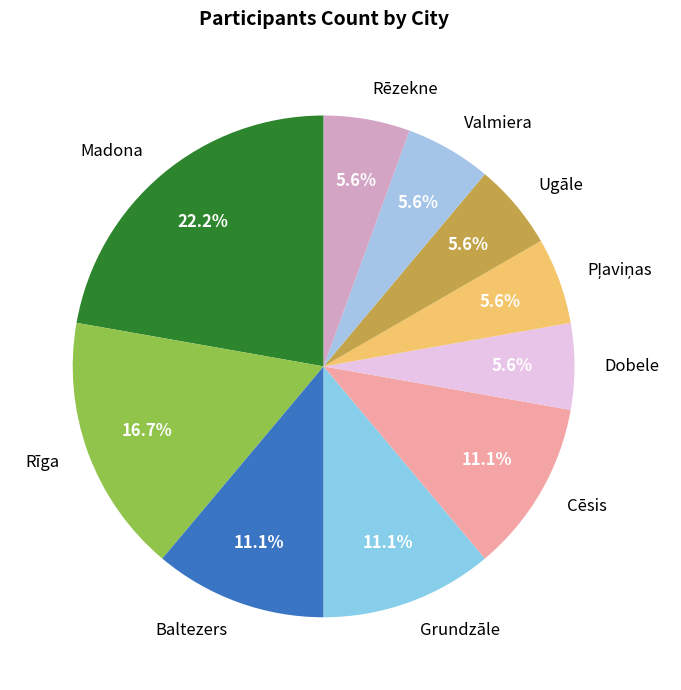

The Dobele slice represents 6% of the pie. True or false?

True